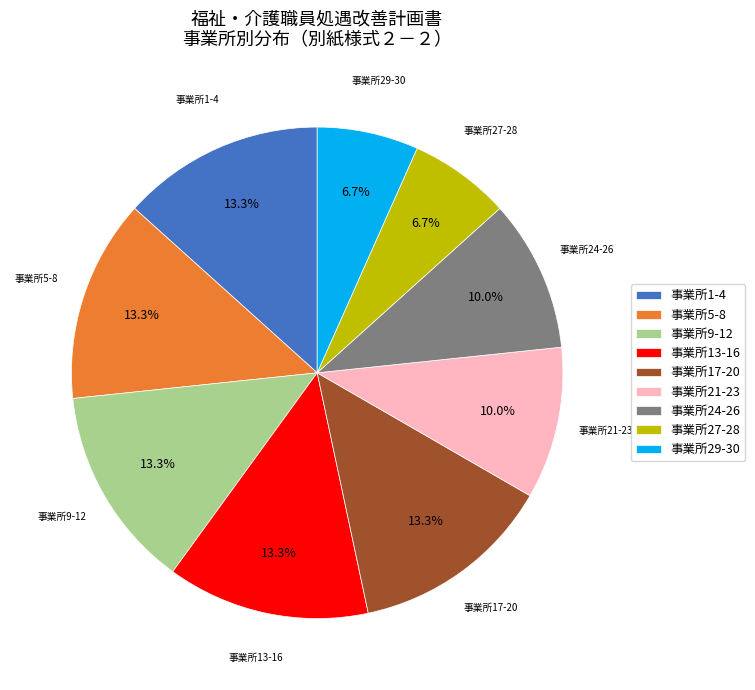

Do 事業所27-28 and 事業所29-30 together represent more than half of the pie?

No